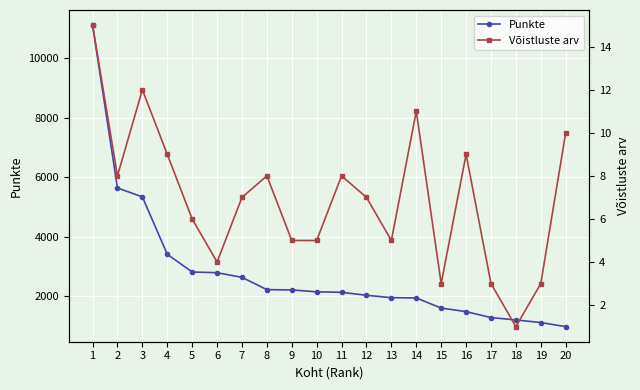

What is the value of the Punkte point at the 17th from the left?

1280.0